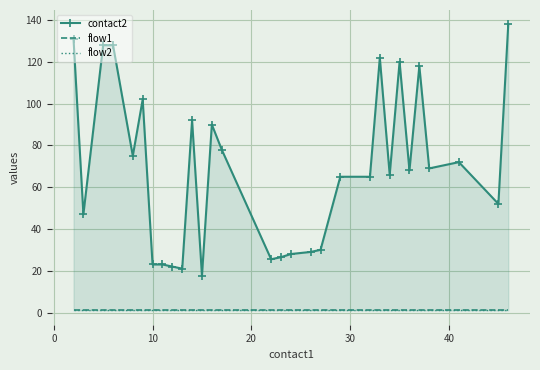

How many lines are shown in the chart?

3